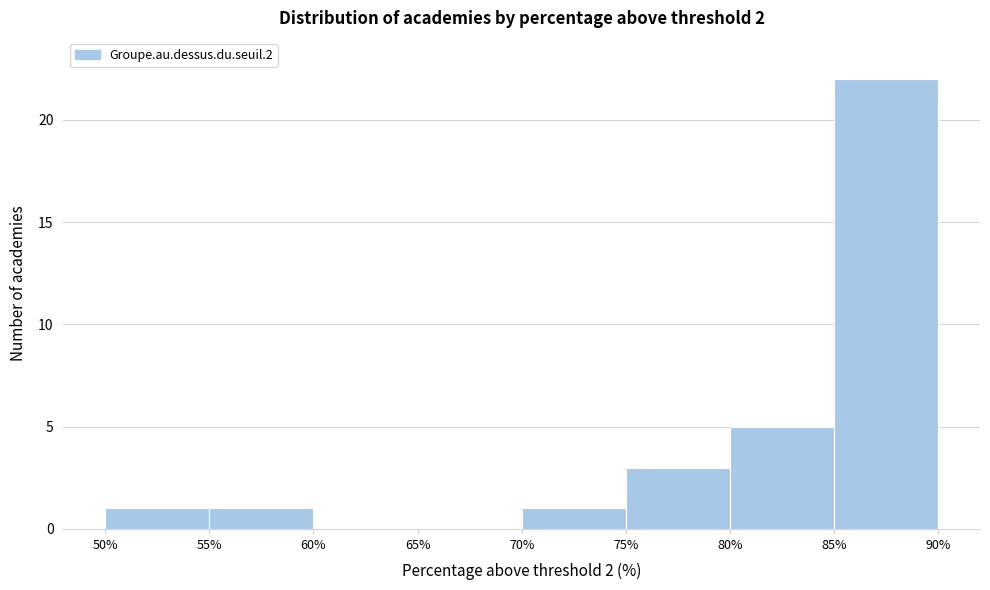

What is the height of the bar covering 80% to 85% on the x-axis? The values are not printed on the chart, so give them approximately, as read against the axis.

5